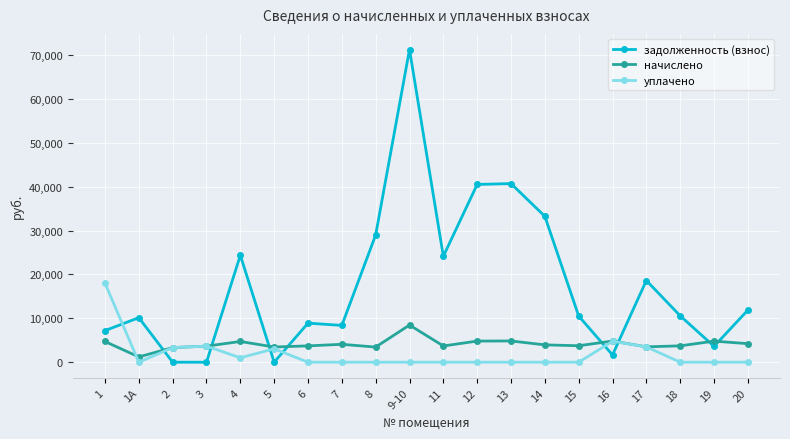

The value of уплачено at 9-10 is 0.0. True or false?

True